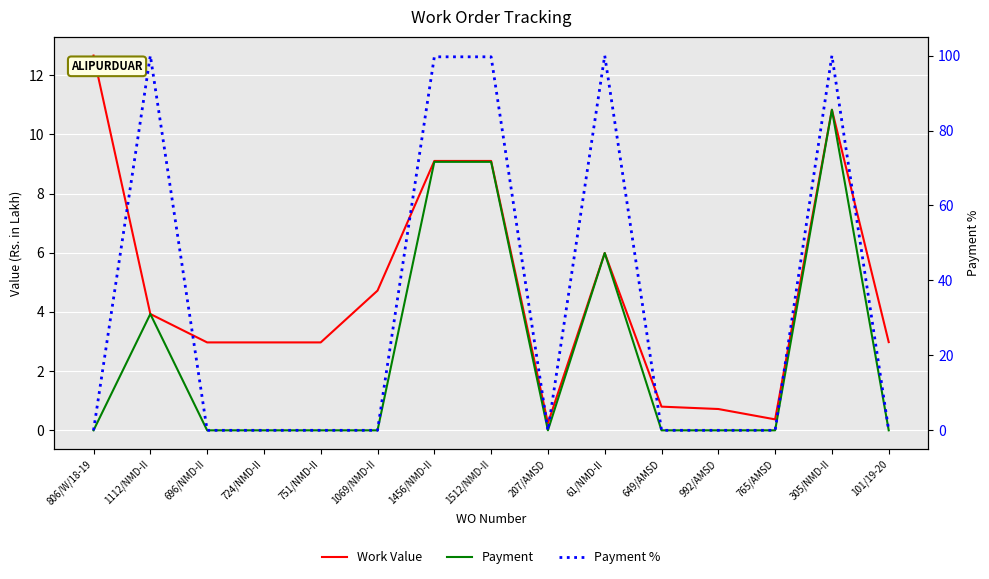

In Payment %, how many points are higher than both neighbors (excluding endpoints)?

3